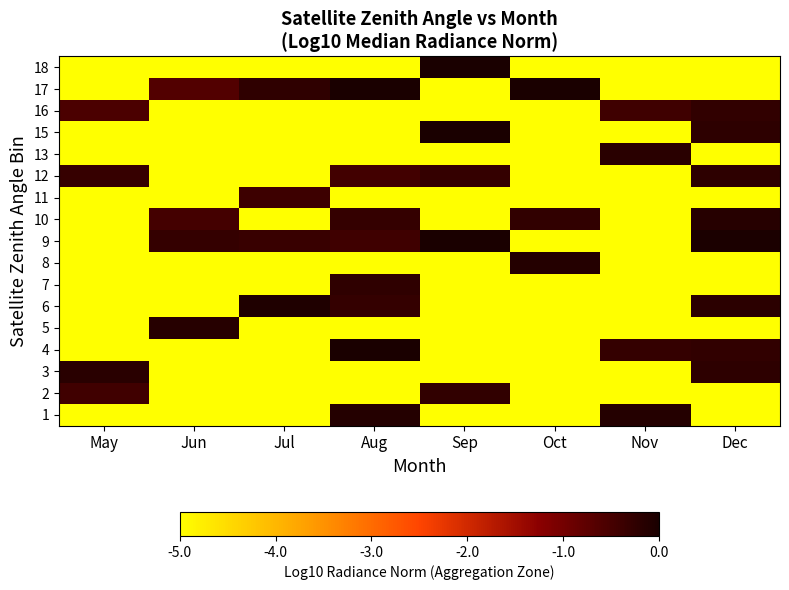

What is the difference between the highest and lowest values at Jun?

4.9